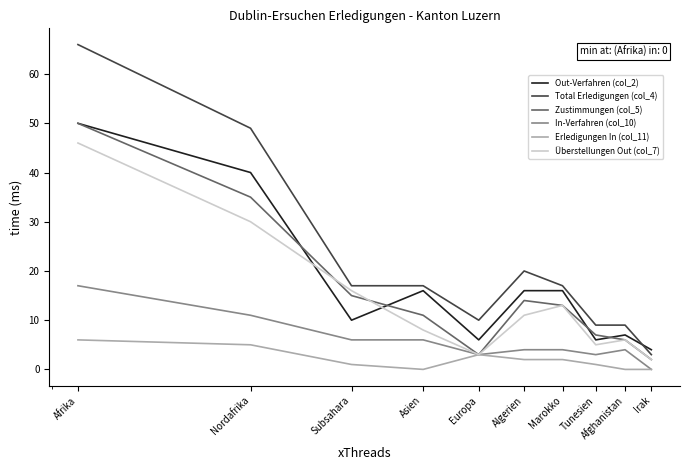

Reading left to right, extract all data points from this chart.

Out-Verfahren (col_2): 50	40	10	16	6	16	16	6	7	4
Total Erledigungen (col_4): 66	49	17	17	10	20	17	9	9	3
Zustimmungen (col_5): 50	35	15	11	3	14	13	7	6	2
In-Verfahren (col_10): 17	11	6	6	3	4	4	3	4	0
Erledigungen In (col_11): 6	5	1	0	3	2	2	1	0	0
Überstellungen Out (col_7): 46	30	16	8	3	11	13	5	6	2